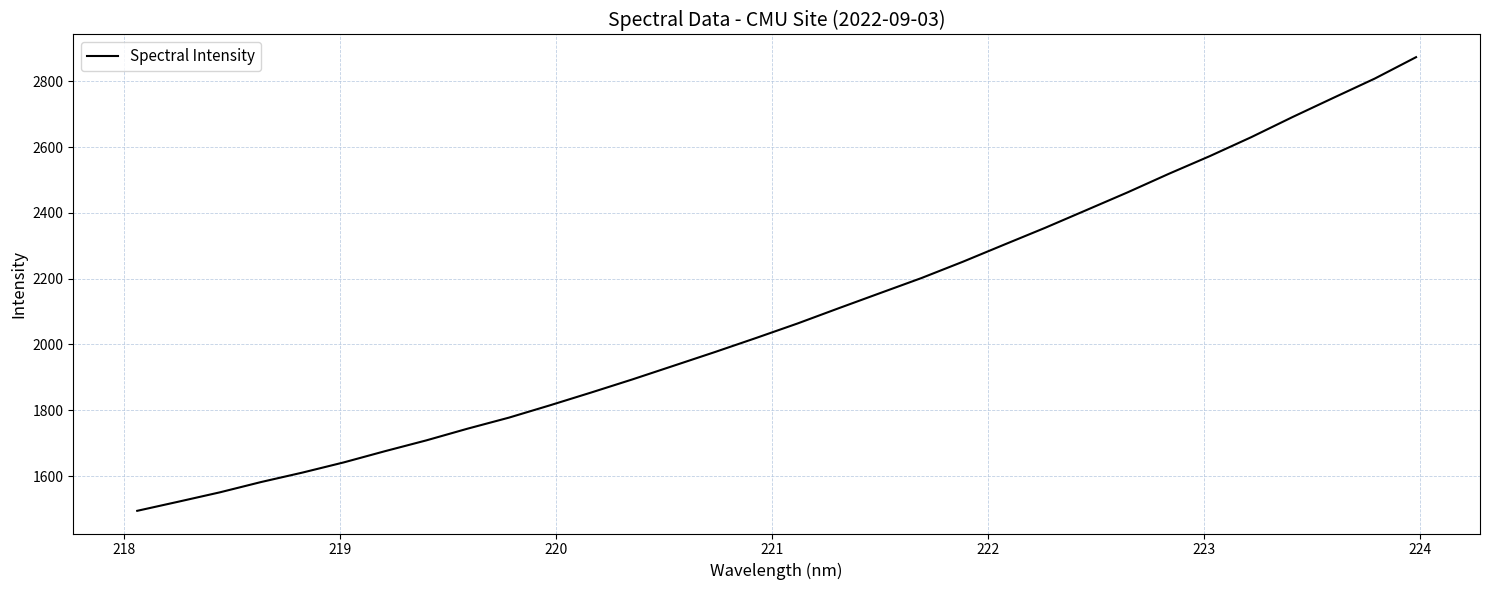

What is the smallest value displayed?

1494.6